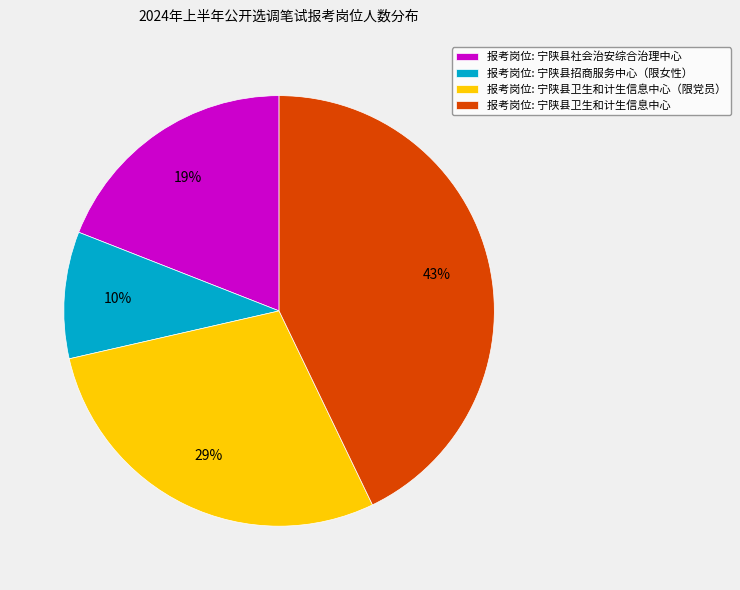

Which category has the smallest portion of the pie?

报考岗位: 宁陕县招商服务中心（限女性）